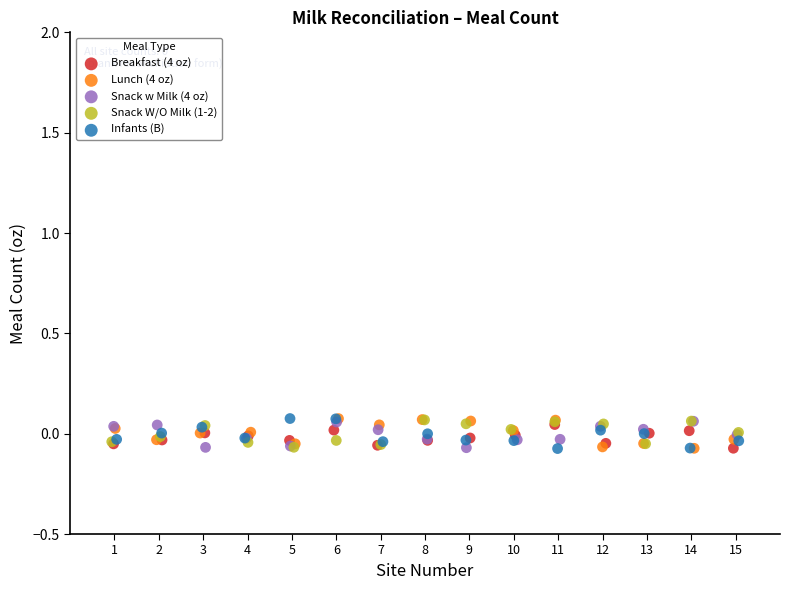

What are all the series names shown in the legend?

Breakfast (4 oz), Lunch (4 oz), Snack w Milk (4 oz), Snack W/O Milk (1-2), Infants (B)